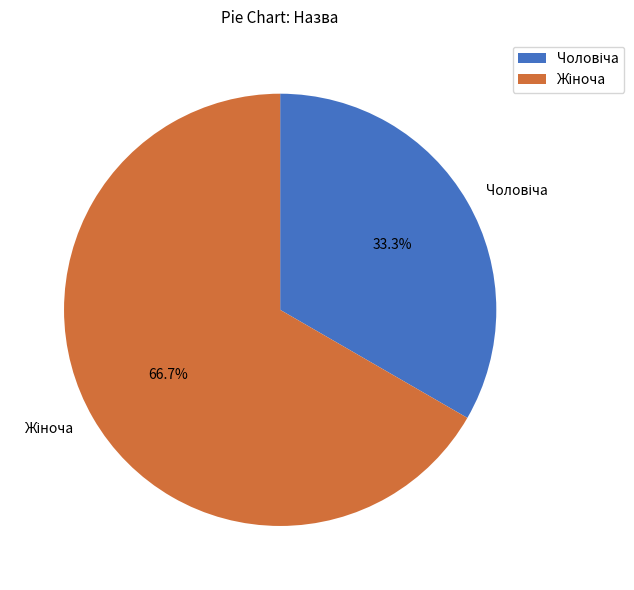

Is there a majority slice in this chart?

Yes